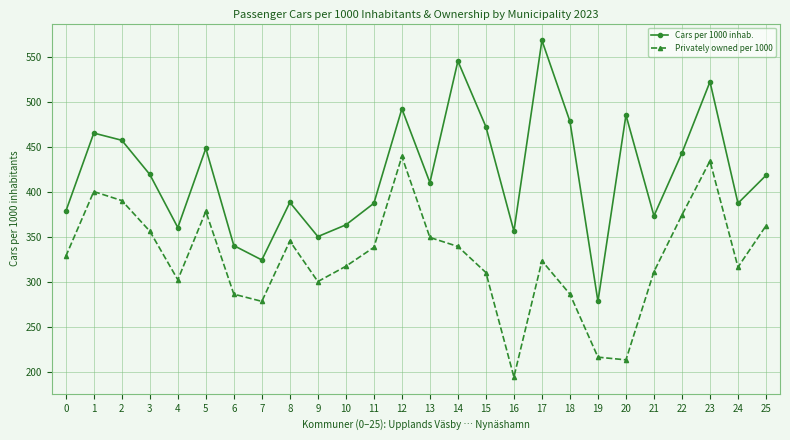

What is the sum of the Cars per 1000 inhab. values at 15 and 10?

837